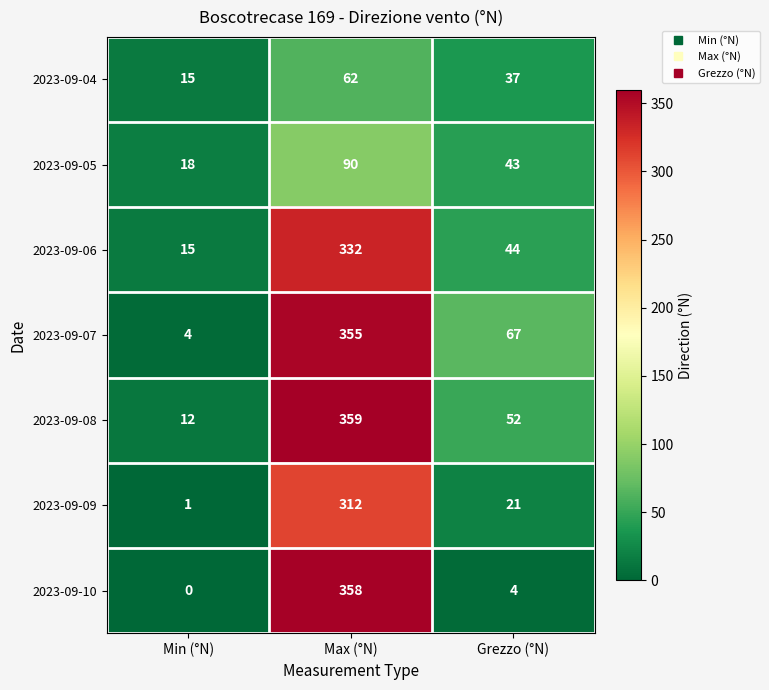

Which label corresponds to the largest value in the chart?

Max (°N)